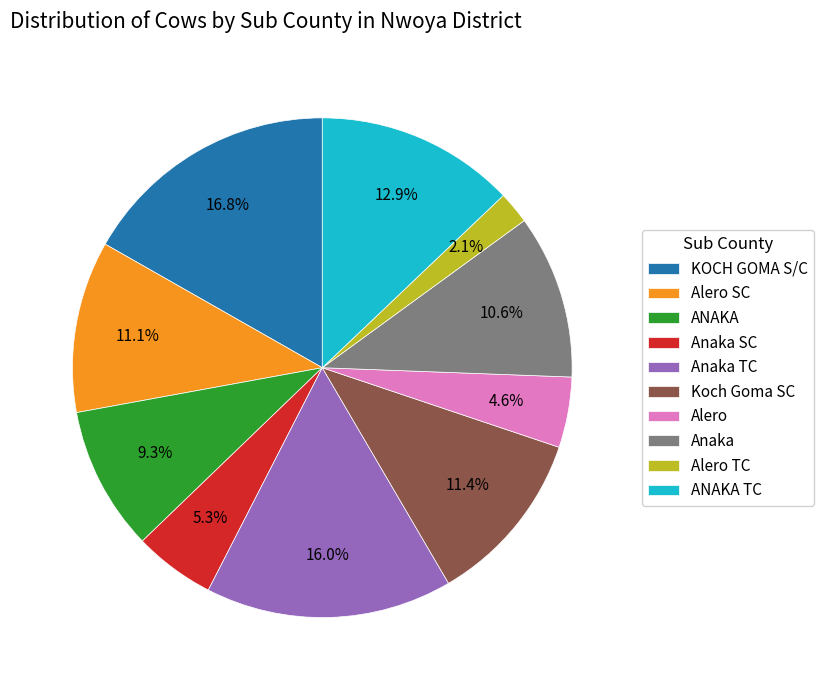

To the nearest percent, what is the difference between the Alero and ANAKA slice percentages?

5%